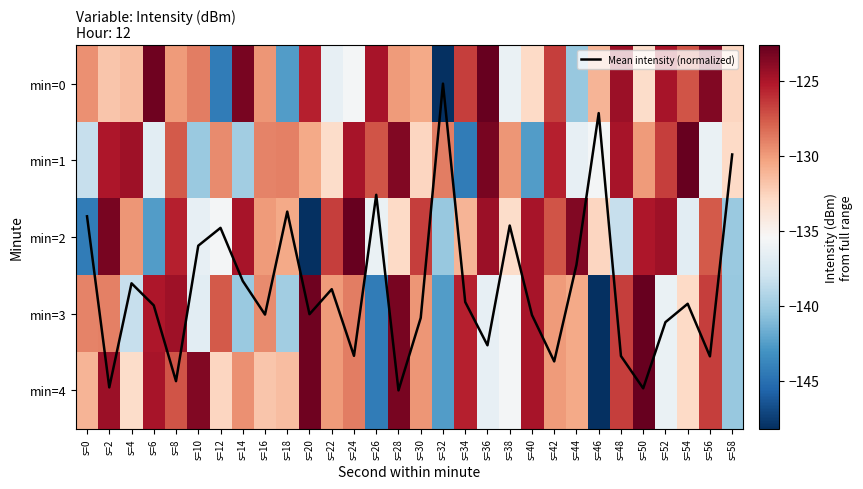

Where does the min=1 series first go above -129?

s=2